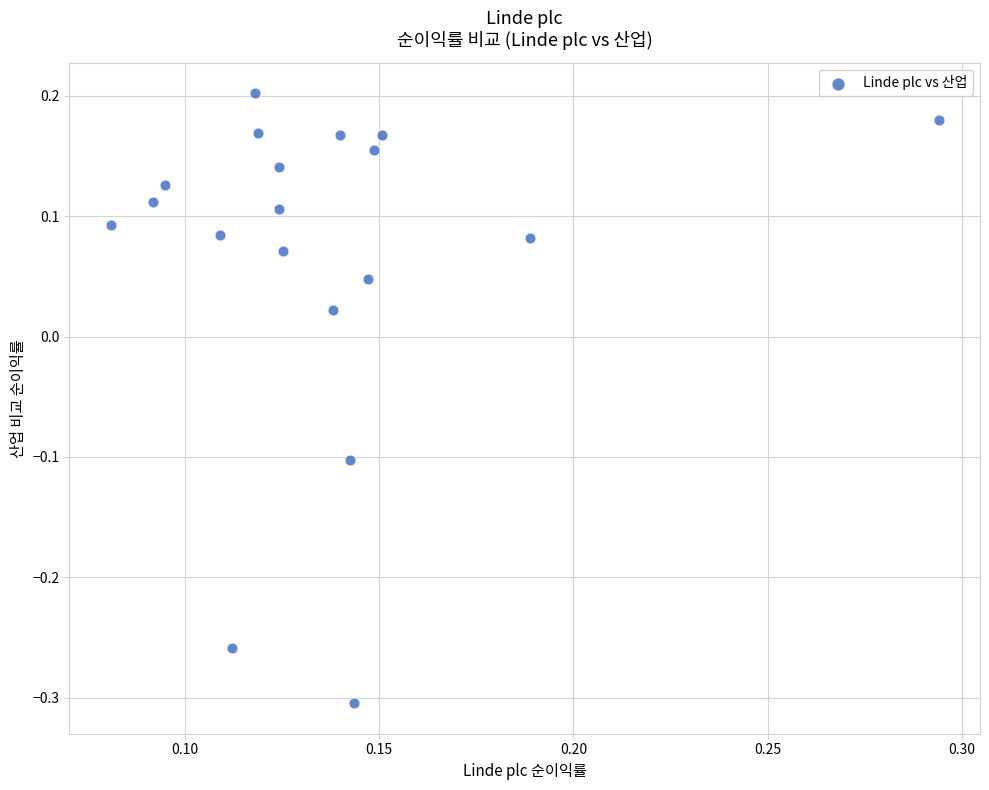

What is the range of Y values (max minus min)?

0.5